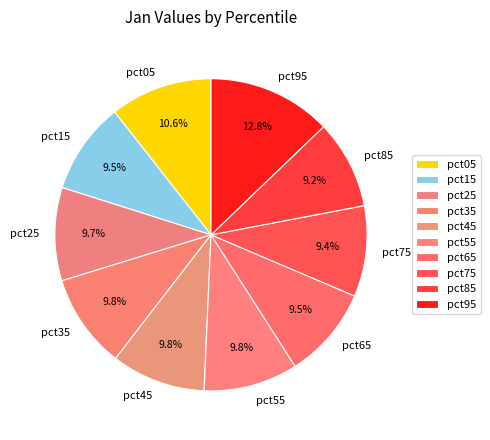

What percentage do pct45 and pct75 together represent?

19.2%